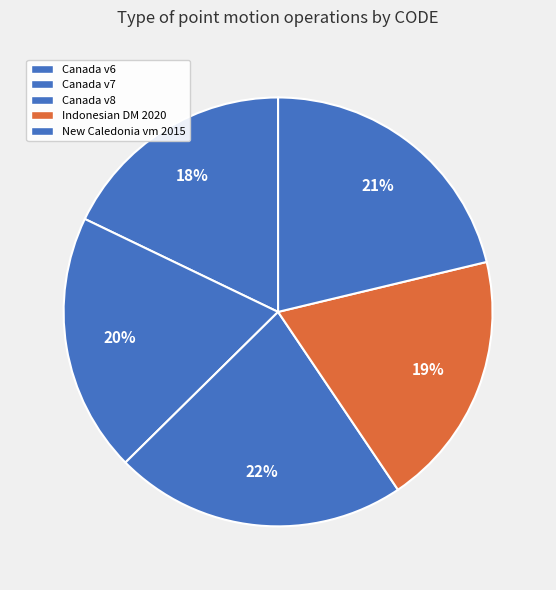

Does any single category account for the majority?

No